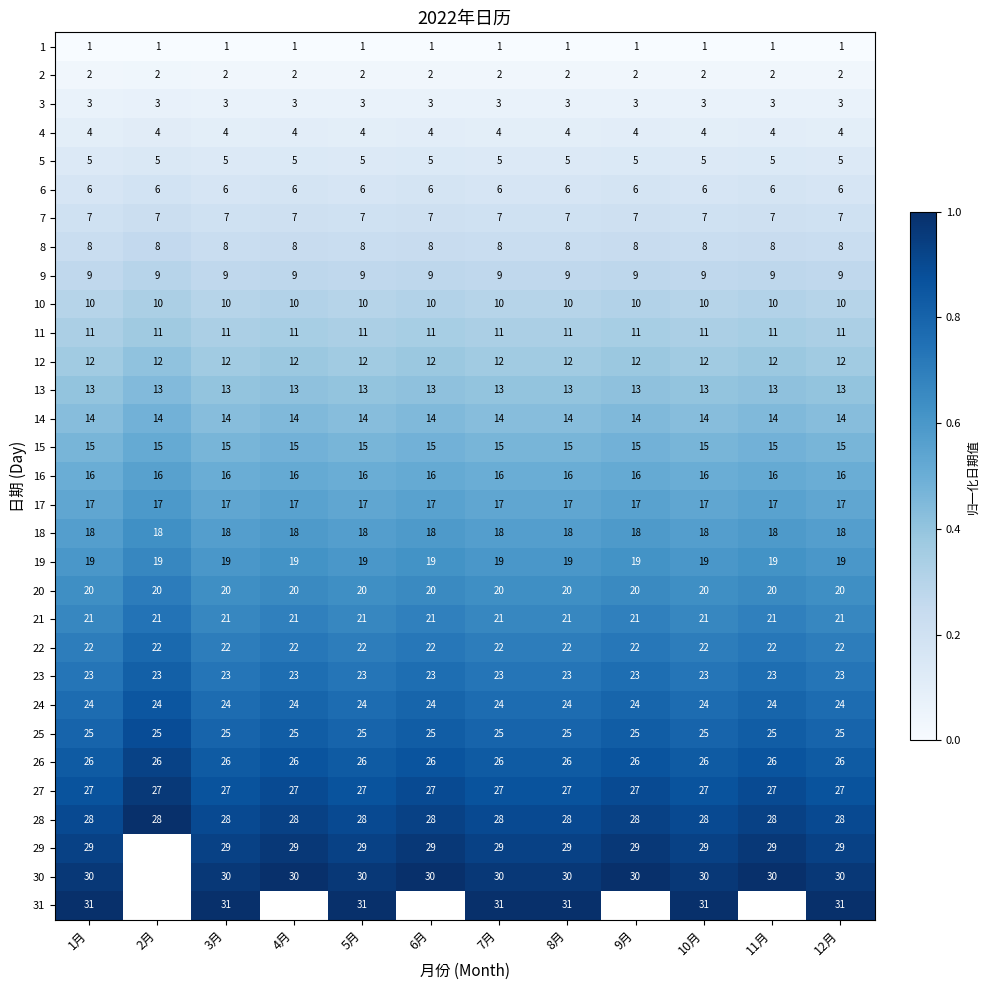

What is the approximate value of 13 at 1月?

13